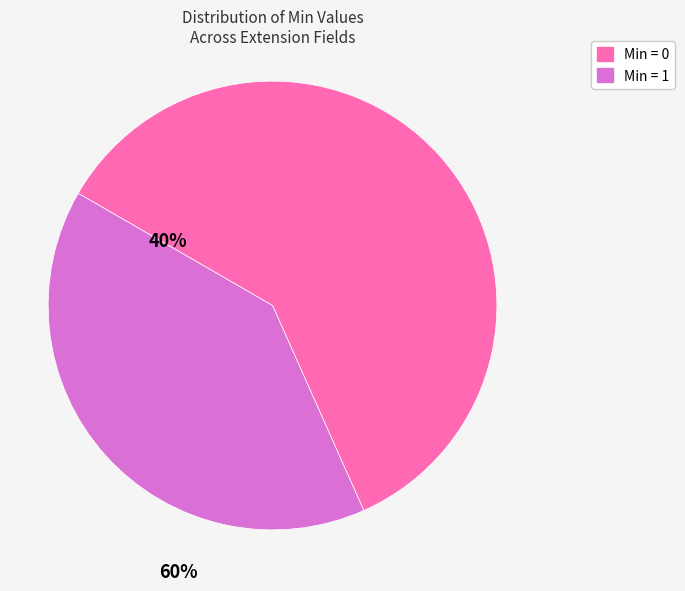

Is there a majority slice in this chart?

Yes